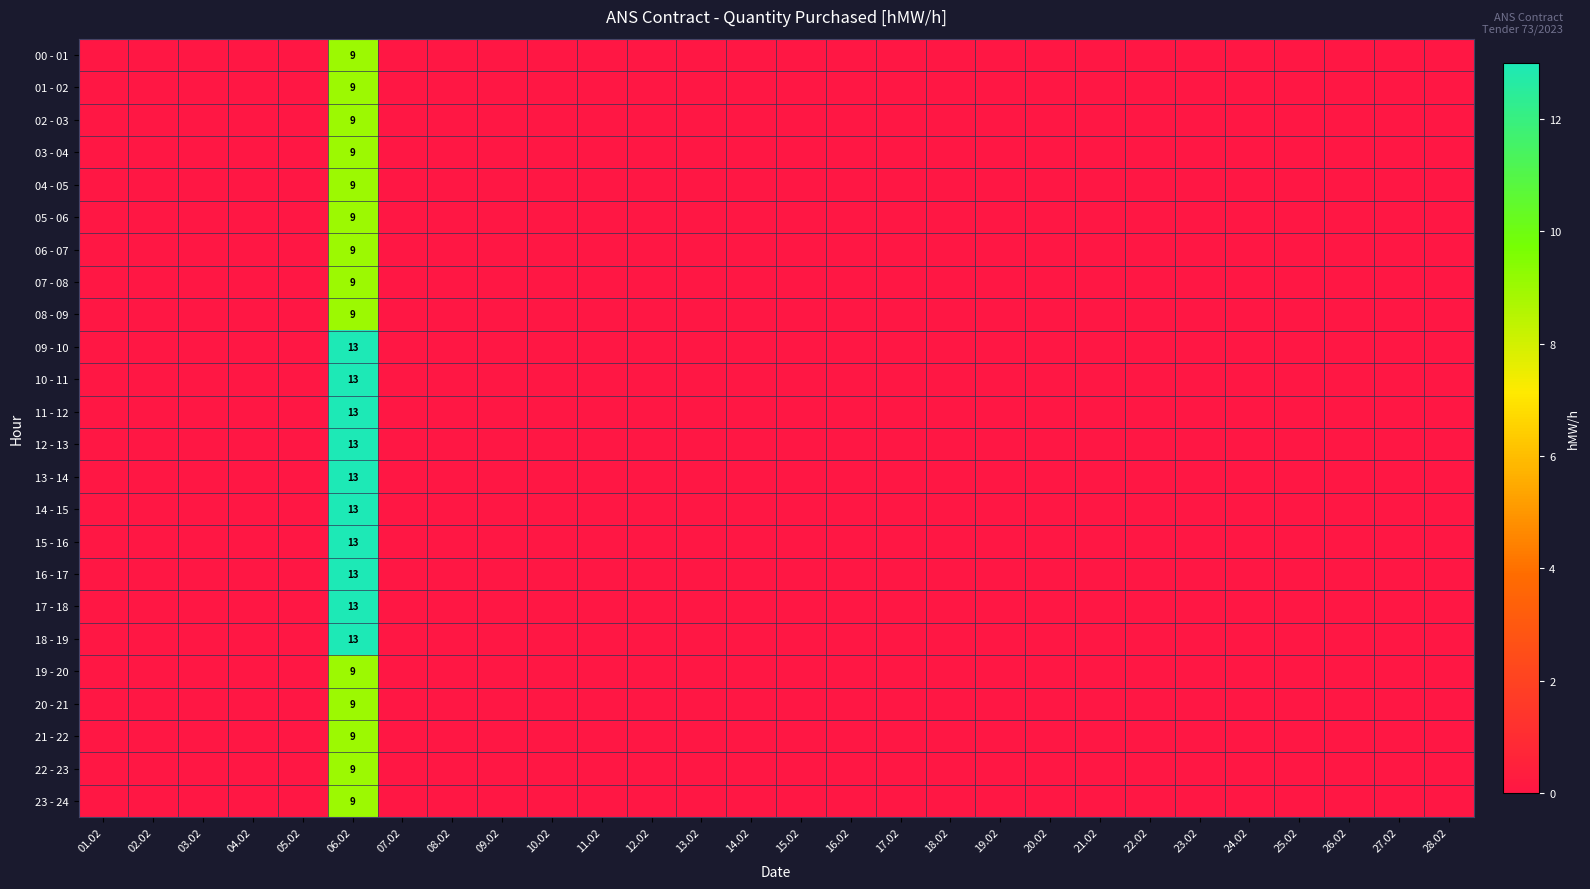

How many positive values does the 10 - 11 series have?

1